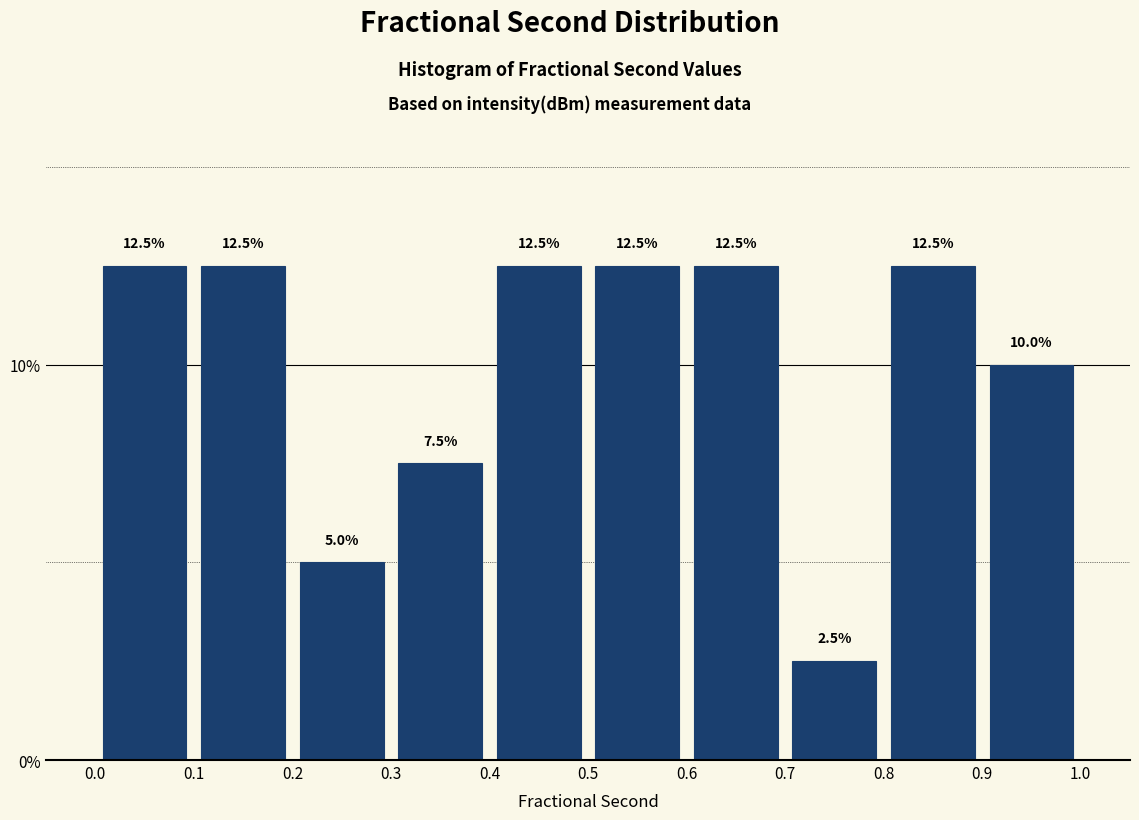

Reading left to right, transcribe this chart: for each bar, give the range it covers on the x-axis and its height.

0.0 to 0.1: 12.5
0.1 to 0.2: 12.5
0.2 to 0.3: 5.0
0.3 to 0.4: 7.5
0.4 to 0.5: 12.5
0.5 to 0.6: 12.5
0.6 to 0.7: 12.5
0.7 to 0.8: 2.5
0.8 to 0.9: 12.5
0.9 to 1.0: 10.0